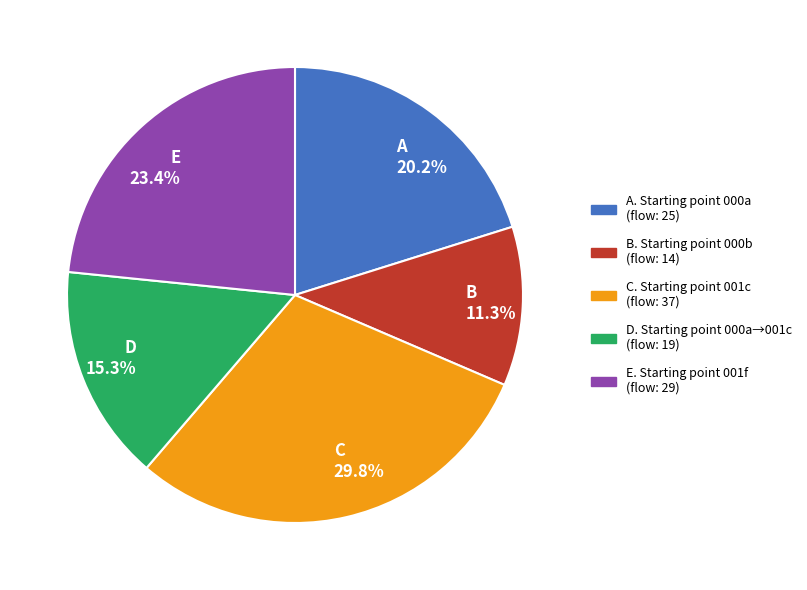

Approximately how many times larger is the value at E. Starting point 001f (flow: 29) compared to D. Starting point 000a→001c (flow: 19)?

1.5